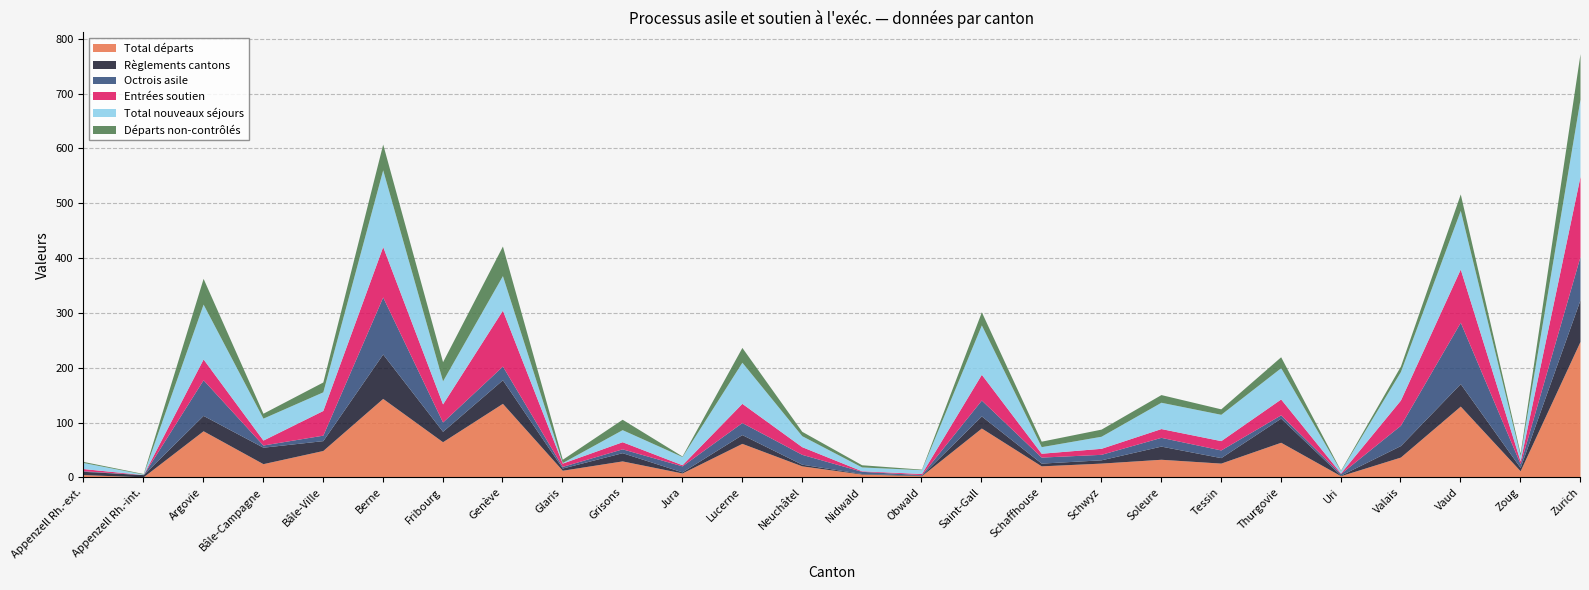

Reading left to right, extract all data points from this chart.

Total départs: 5	1	85	25	49	144	65	135	13	30	8	62	21	6	3	90	21	26	33	26	64	3	37	130	12	248
Règlements cantons: 6	4	28	30	18	81	19	43	4	15	2	16	3	1	1	22	5	6	24	10	44	1	21	41	6	76
Octrois asile: 1	0	65	4	10	104	17	25	3	7	11	22	18	4	1	29	11	10	16	14	6	3	37	112	7	79
Entrées soutien: 4	0	38	9	45	92	33	102	6	13	2	35	14	1	2	47	7	11	16	17	29	1	46	97	5	146
Total nouveaux séjours: 11	1	100	40	34	140	42	63	1	22	15	75	20	7	7	90	12	22	48	48	57	4	52	107	10	141
Départs non-contrôlés: 2	1	47	9	18	47	35	54	6	19	1	27	8	4	1	24	10	13	14	10	20	1	10	30	4	83